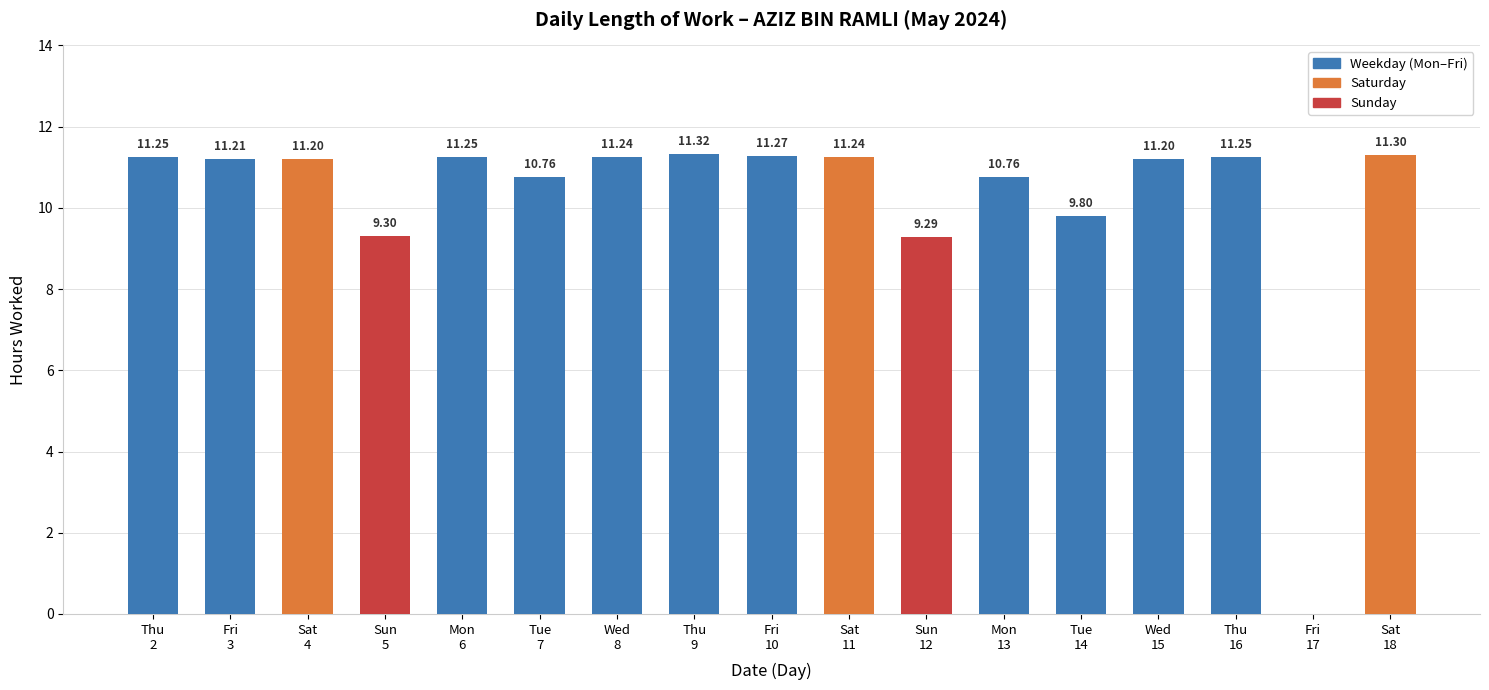

What is the label of the 8th bar from the left?

Thu
9